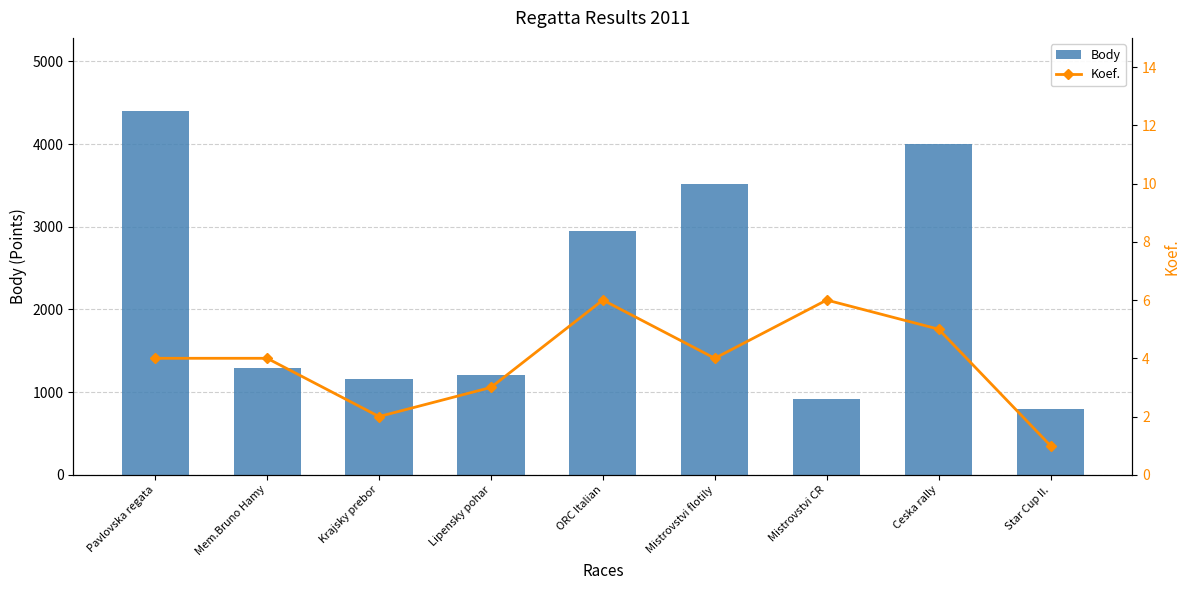

Which series has the largest range (max minus min)?

Body